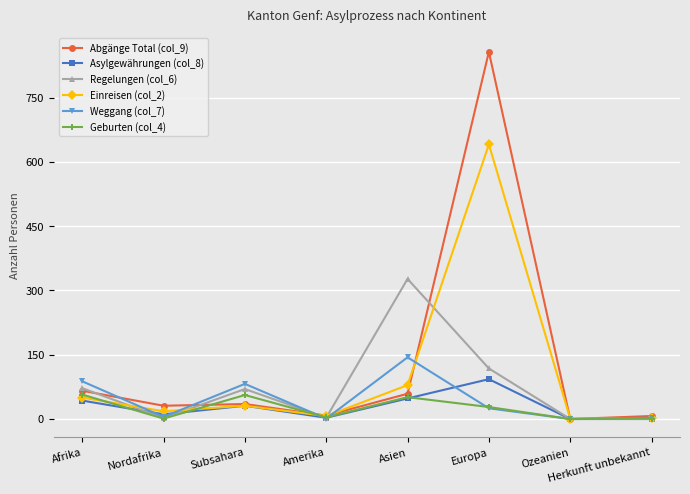

True or false: Regelungen (col_6) has more than 1 interior local peaks.

True